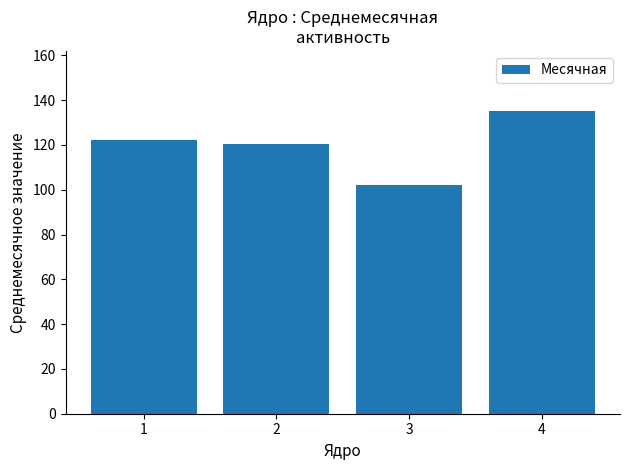

The chart shows a value of 40.1 at 2. True or false?

False